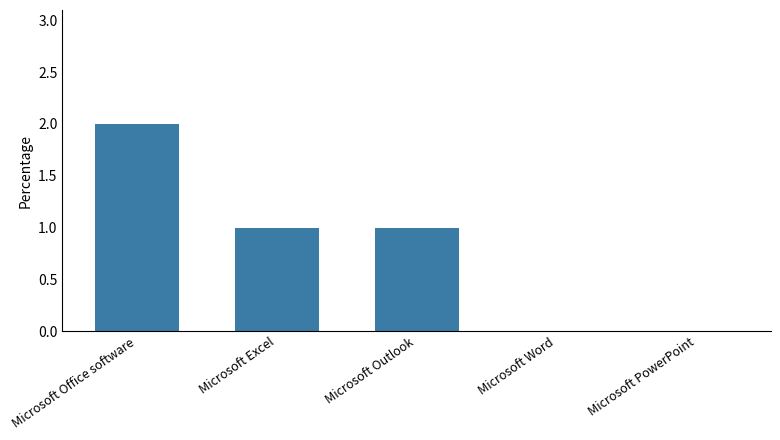

Which has a higher value, Microsoft PowerPoint or Microsoft Office software?

Microsoft Office software